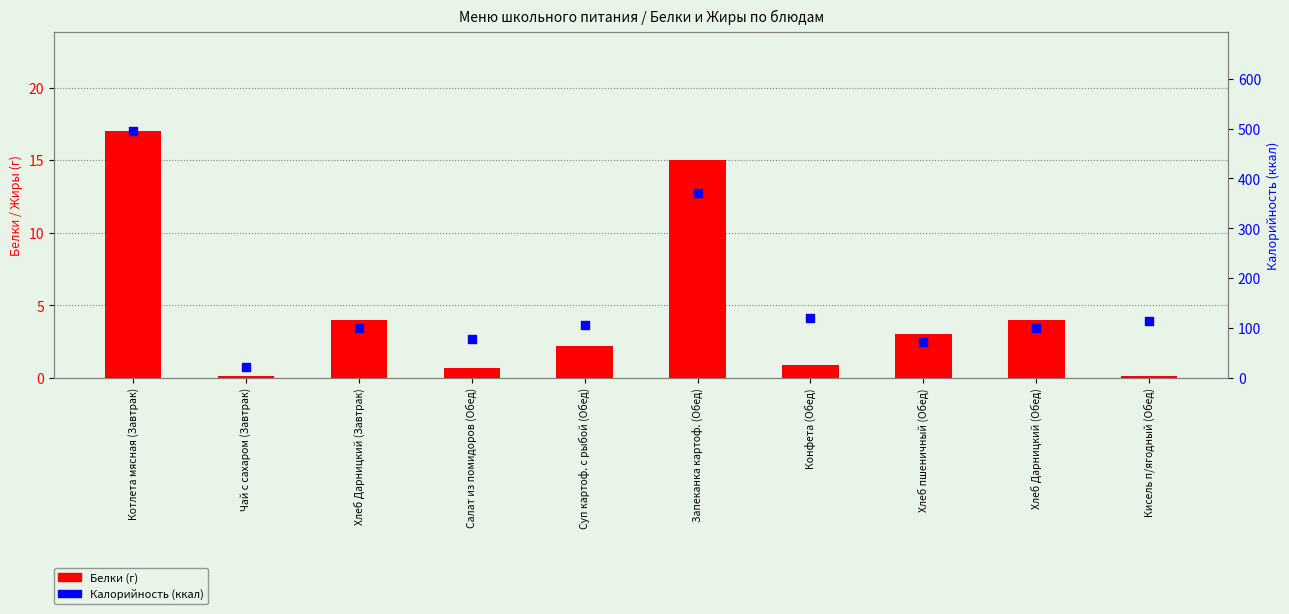

What are all the series names shown in the legend?

Белки, Калорийность